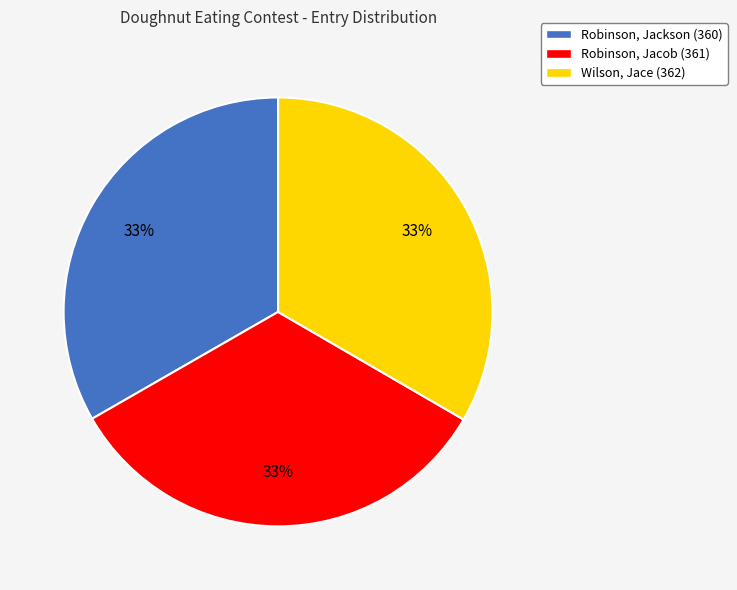

To the nearest percent, what portion does Wilson, Jace (362) represent?

33%